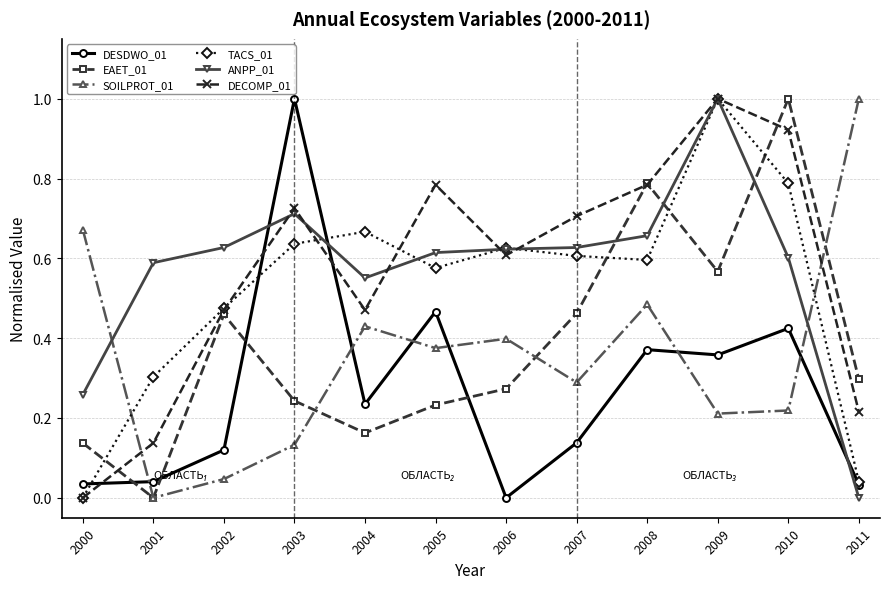

Which category has the lowest value in the EAET_01 series?

2001